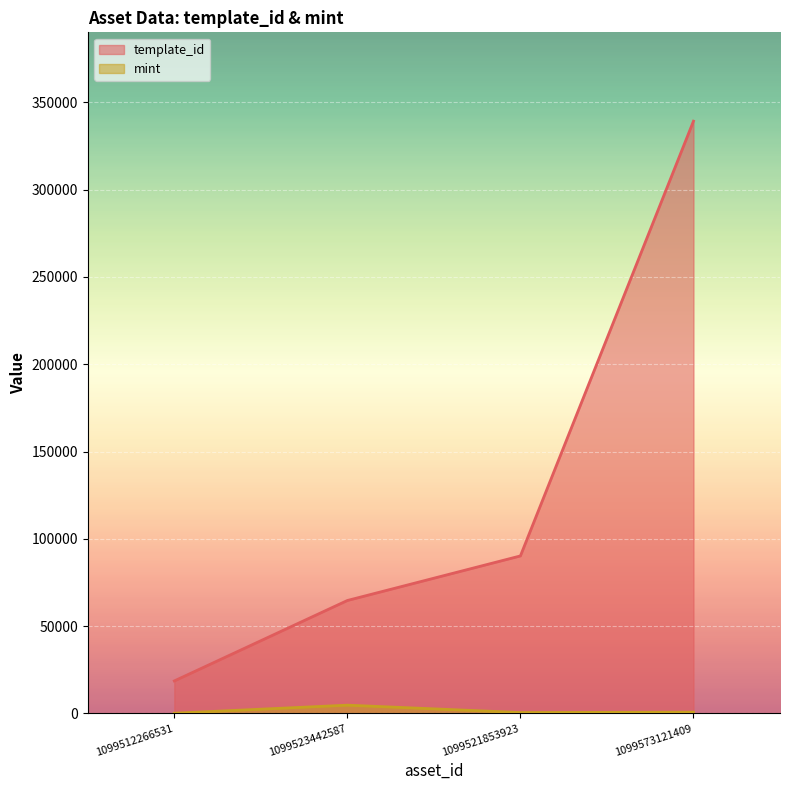

Reading left to right, transcribe all the data shown in this chart.

template_id: 18580	64660	90191	339228
mint: 91	4702	473	680